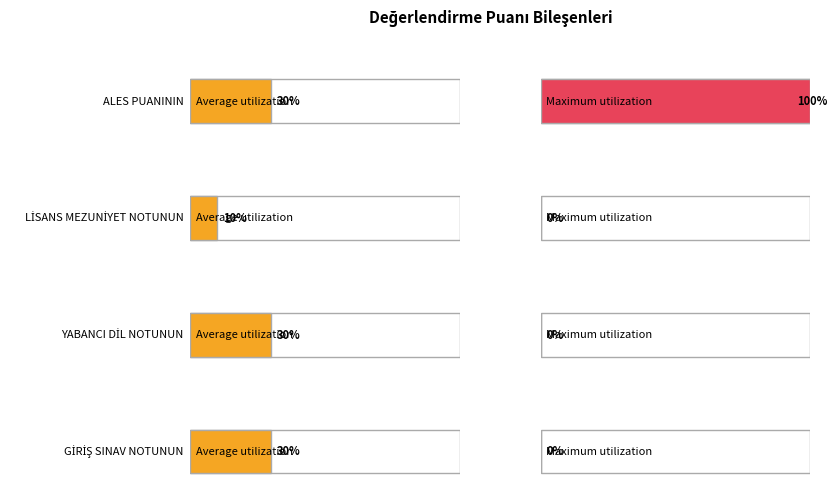

Reading left to right, list all the values displayed in this chart.

Average utilization: 30	10	30	30
Maximum utilization: 100	0	0	0